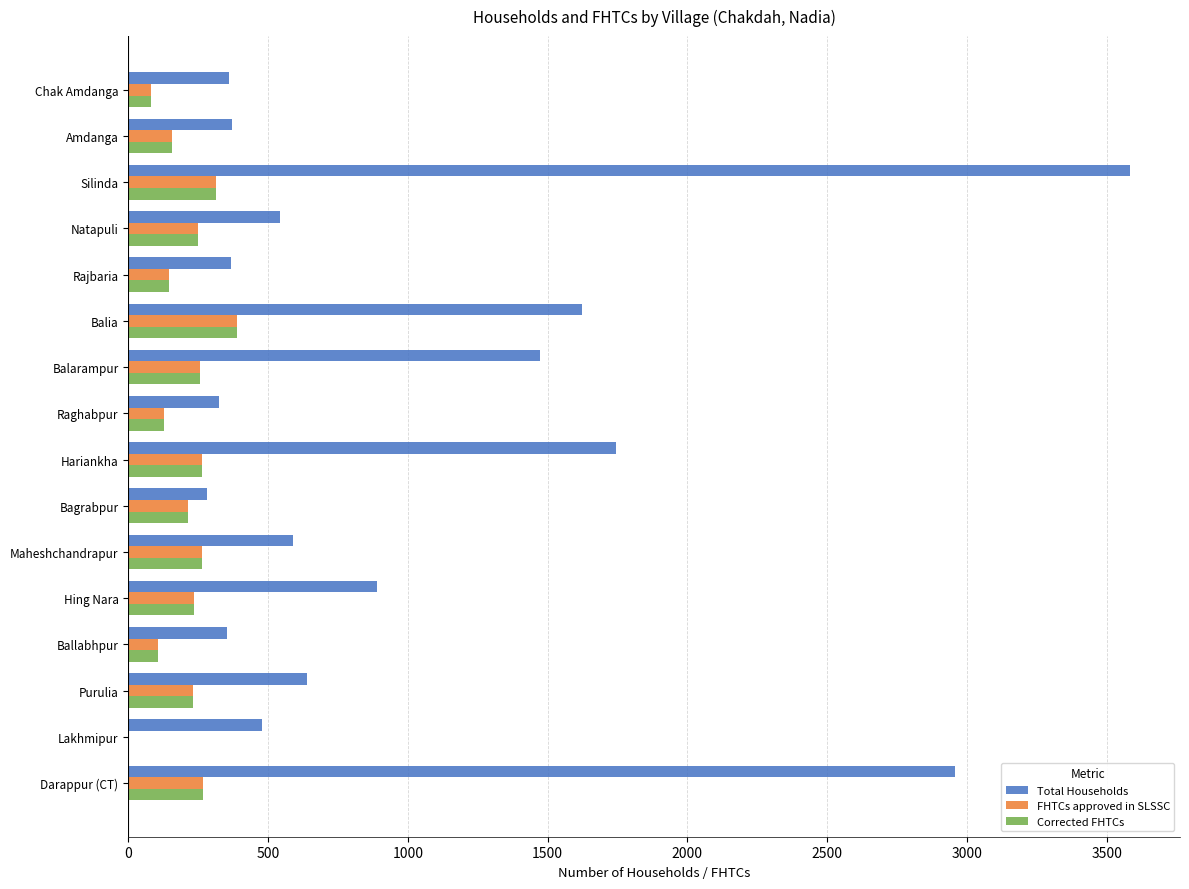

How many data points does each series have?

16